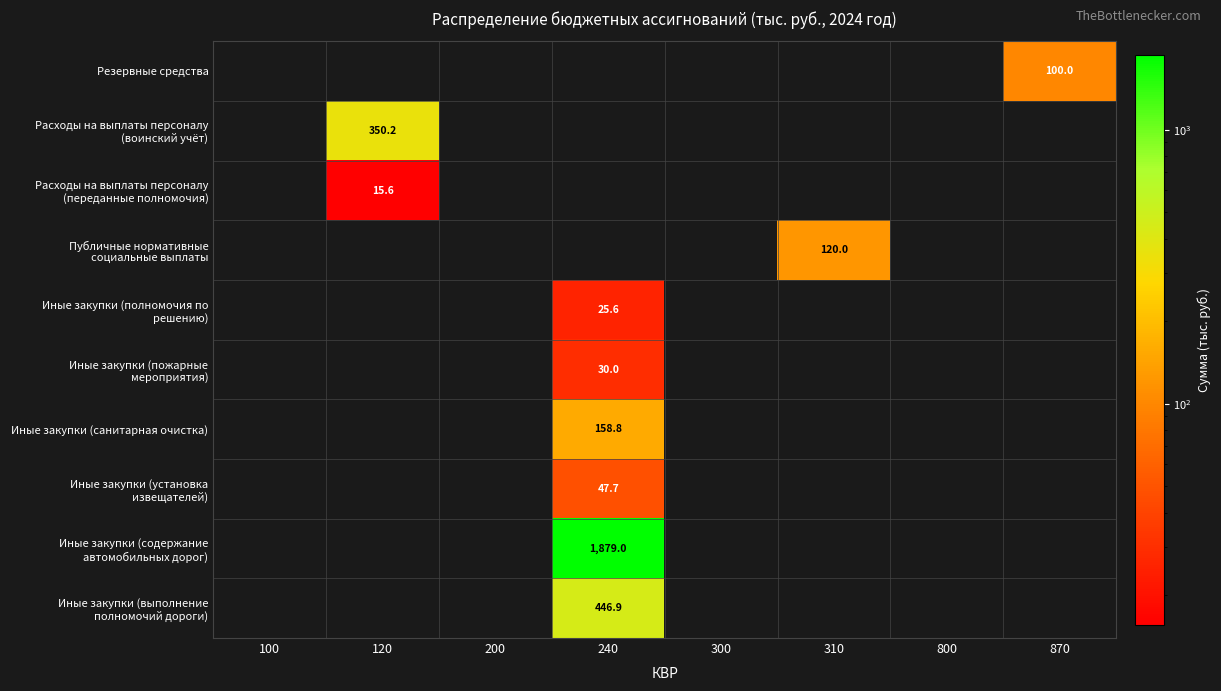

Between 310 and 120, which is larger?

120